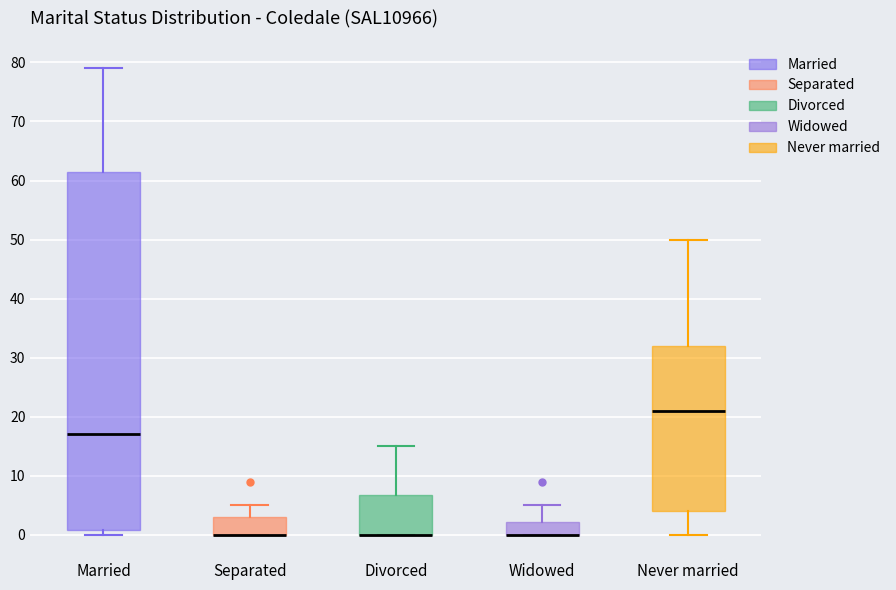

Comparing the boxes themselves (not the whiskers), which one is the tallest?

Married